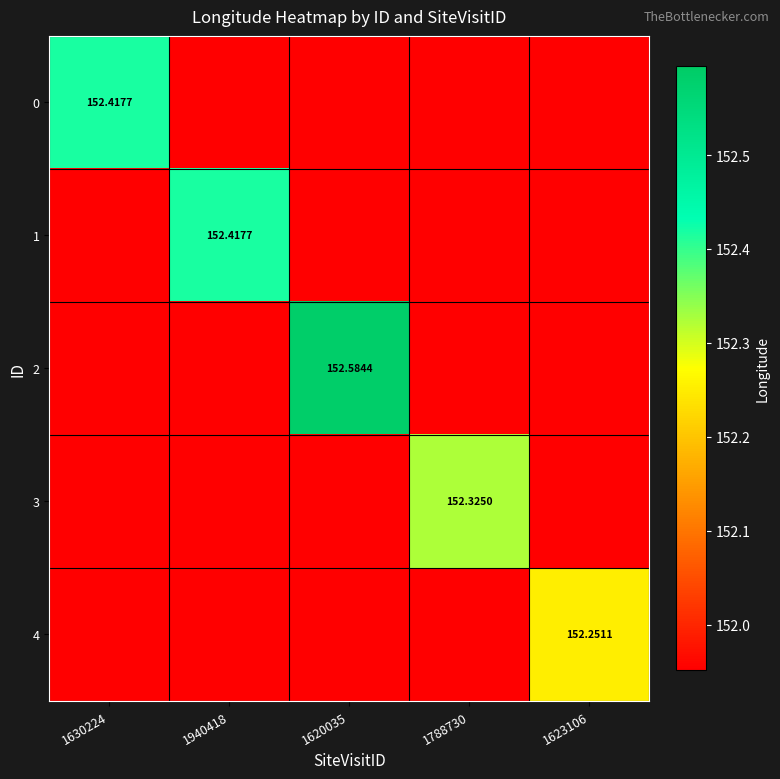

What is the total value across all series at 1620035?

760.4